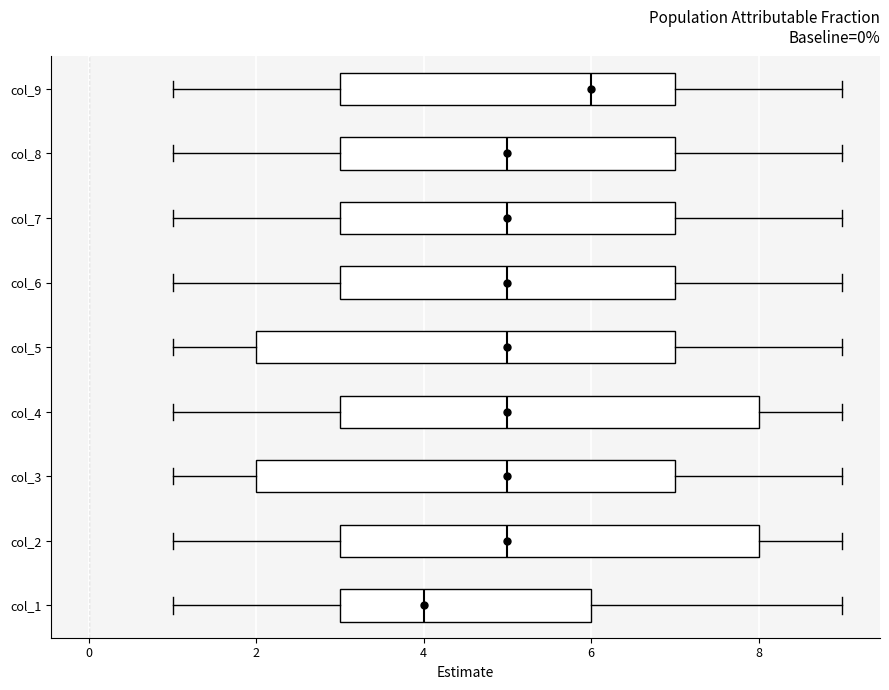

Reading bottom to top, read every box against the x-axis: the position of its median line, the range the box covers, and the ends of its whiskers. The values are not printed on the chart, so give them approximately, as read against the axis.

col_1: median 4, box 3 to 6, whiskers 1 to 9
col_2: median 5, box 3 to 8, whiskers 1 to 9
col_3: median 5, box 2 to 7, whiskers 1 to 9
col_4: median 5, box 3 to 8, whiskers 1 to 9
col_5: median 5, box 2 to 7, whiskers 1 to 9
col_6: median 5, box 3 to 7, whiskers 1 to 9
col_7: median 5, box 3 to 7, whiskers 1 to 9
col_8: median 5, box 3 to 7, whiskers 1 to 9
col_9: median 6, box 3 to 7, whiskers 1 to 9